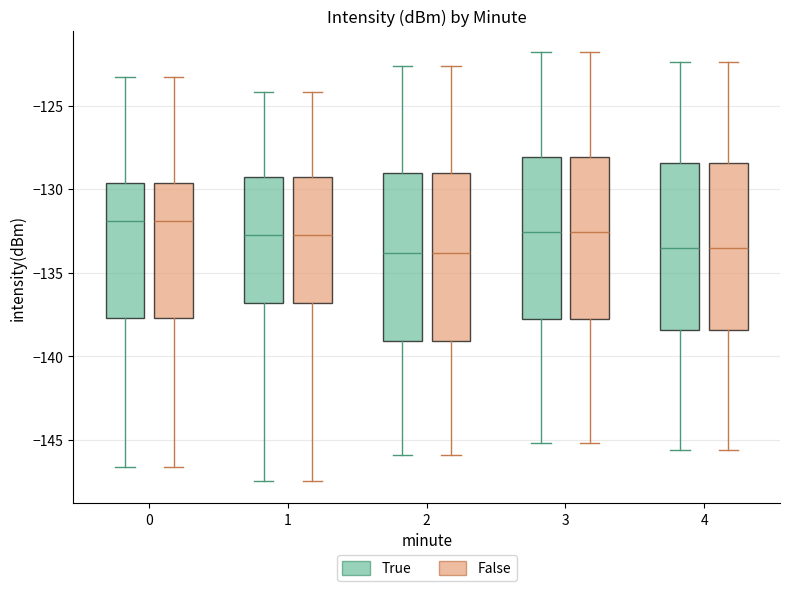

Reading left to right, transcribe this box plot: for each box, give where its median line is, the range the box spans, and where its two whiskers end, as read against the y-axis. The values are not printed on the chart, so give them approximately, as read against the axis.

0 (True): median -132.0, box -137.5 to -129.5, whiskers -146.5 to -123.5
0 (False): median -132.0, box -137.5 to -129.5, whiskers -146.5 to -123.5
1 (True): median -133.0, box -137.0 to -129.5, whiskers -147.5 to -124.0
1 (False): median -133.0, box -137.0 to -129.5, whiskers -147.5 to -124.0
2 (True): median -134.0, box -139.0 to -129.0, whiskers -146.0 to -122.5
2 (False): median -134.0, box -139.0 to -129.0, whiskers -146.0 to -122.5
3 (True): median -132.5, box -138.0 to -128.0, whiskers -145.0 to -122.0
3 (False): median -132.5, box -138.0 to -128.0, whiskers -145.0 to -122.0
4 (True): median -133.5, box -138.5 to -128.5, whiskers -145.5 to -122.5
4 (False): median -133.5, box -138.5 to -128.5, whiskers -145.5 to -122.5